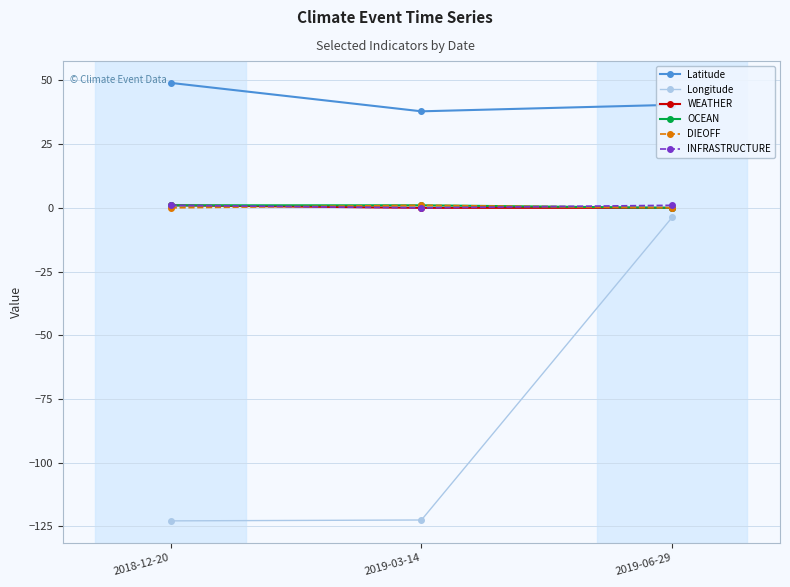

Where is Latitude nearest to the value 43?

2019-06-29